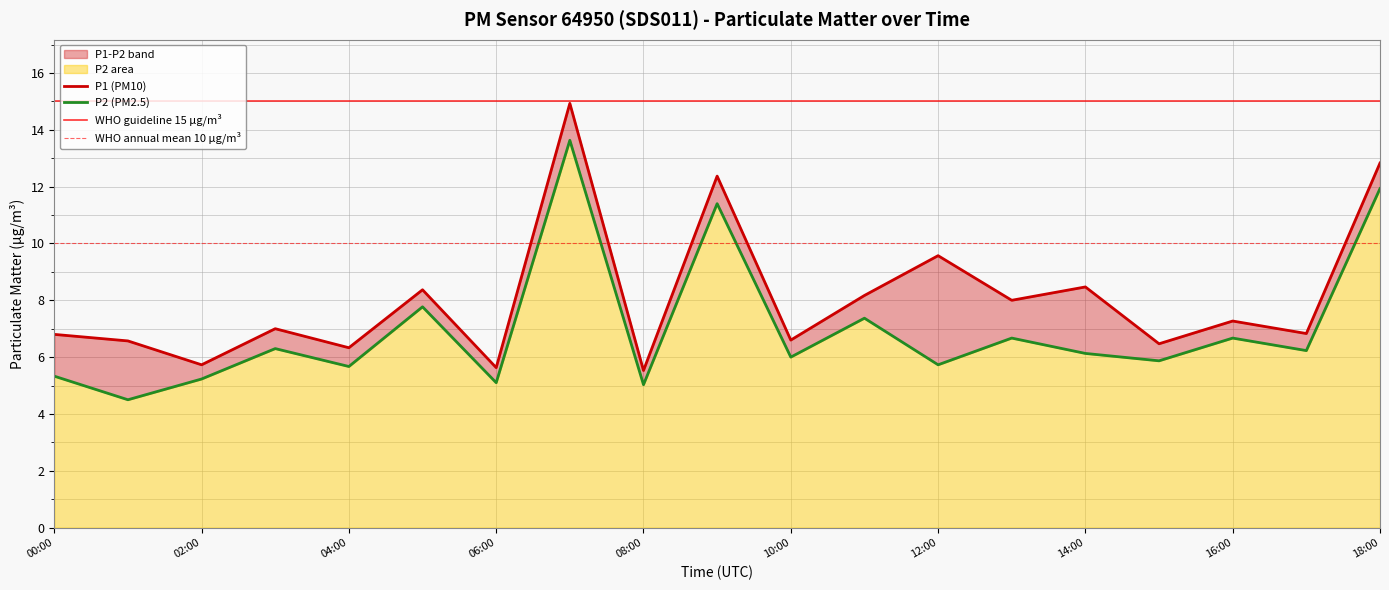

True or false: P1 has more than 2 points higher than both neighbors.

True